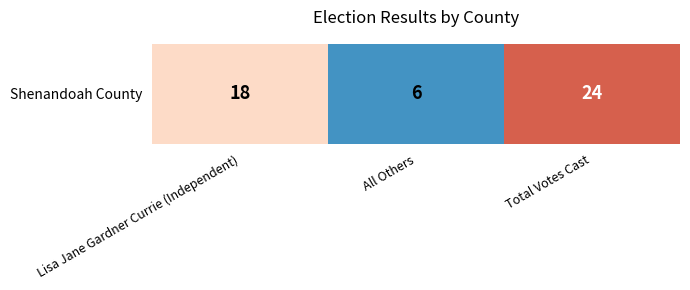

Reading left to right, list all the values displayed in this chart.

Lisa Jane Gardner Currie (Independent)=18	All Others=6	Total Votes Cast=24